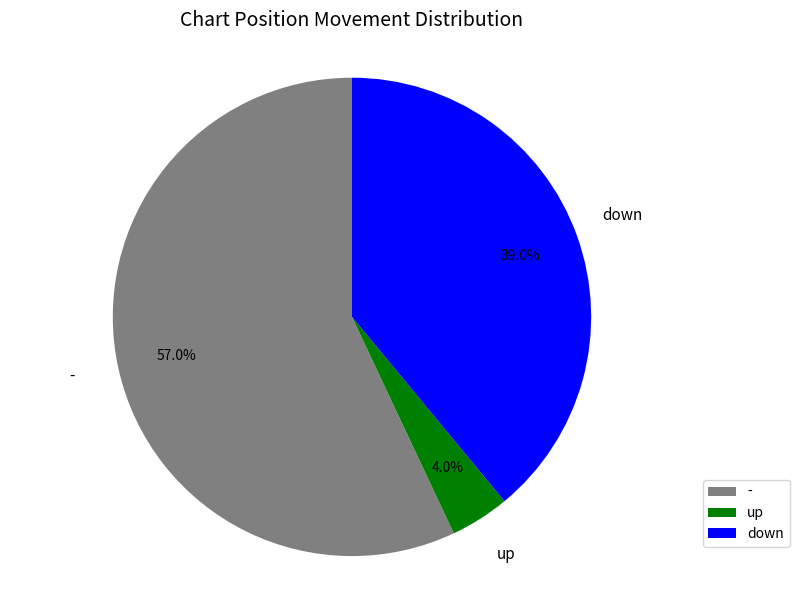

To the nearest percent, what is the average slice percentage?

33%